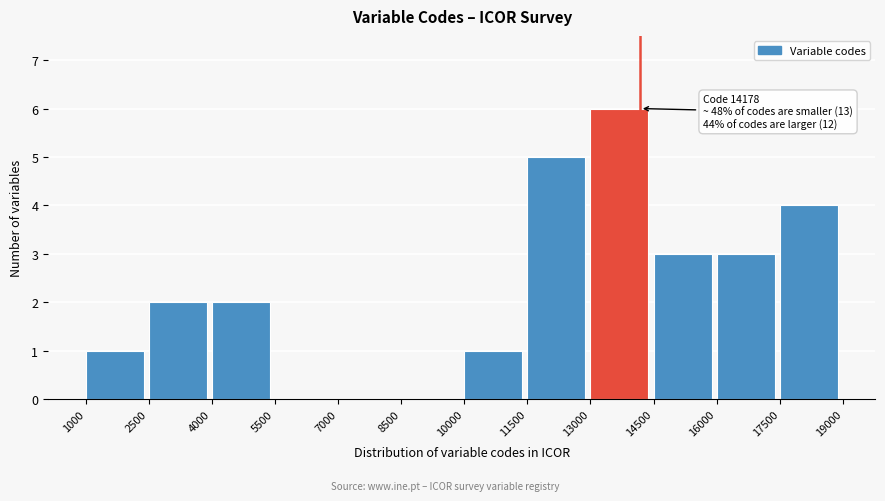

Over which range of the x-axis is the bar tallest?

13000 to 14500